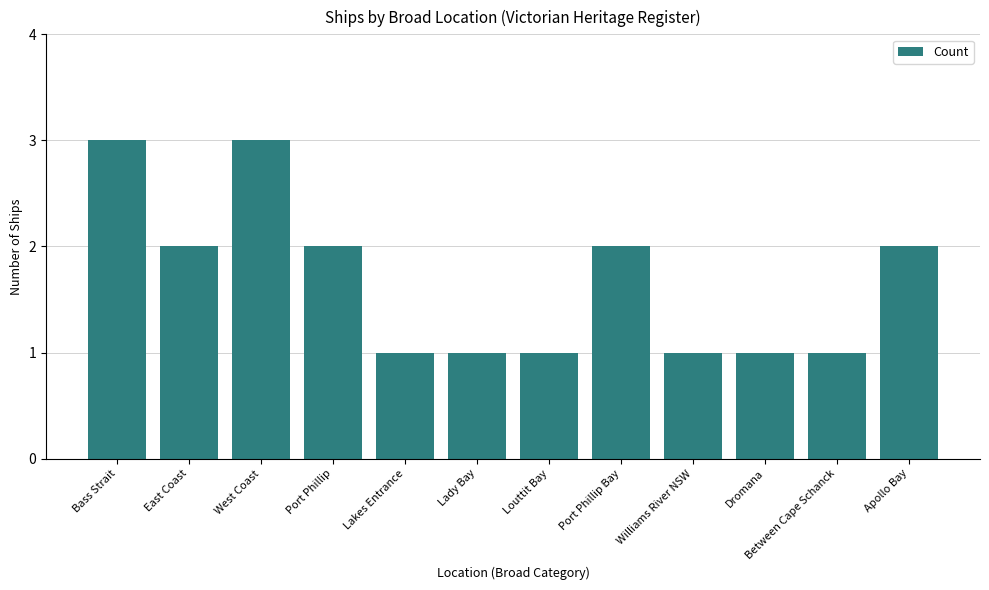

Where does the data first go above 2?

Bass Strait